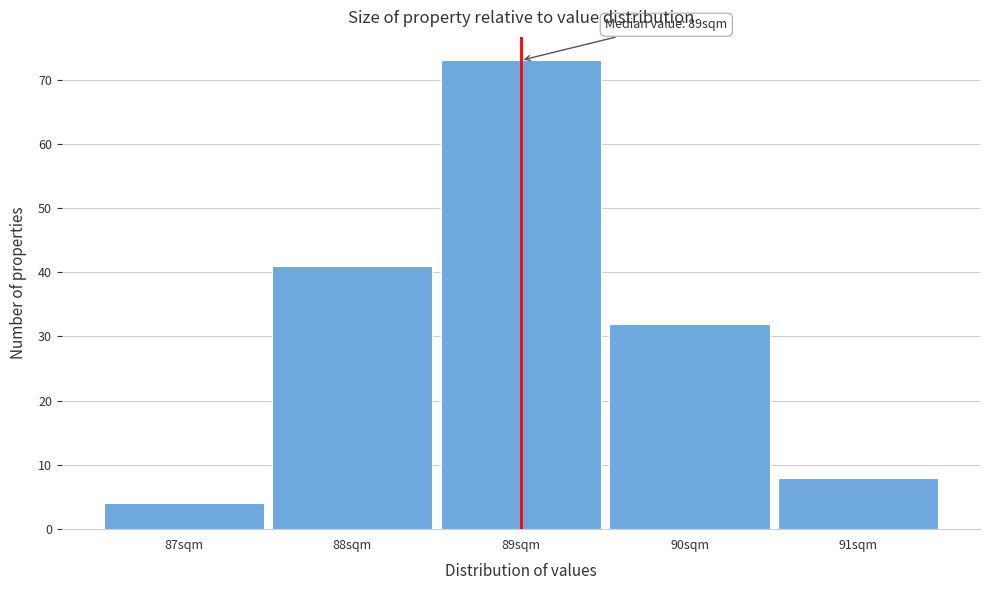

Which range on the x-axis has the tallest bar?

88.5 to 89.5